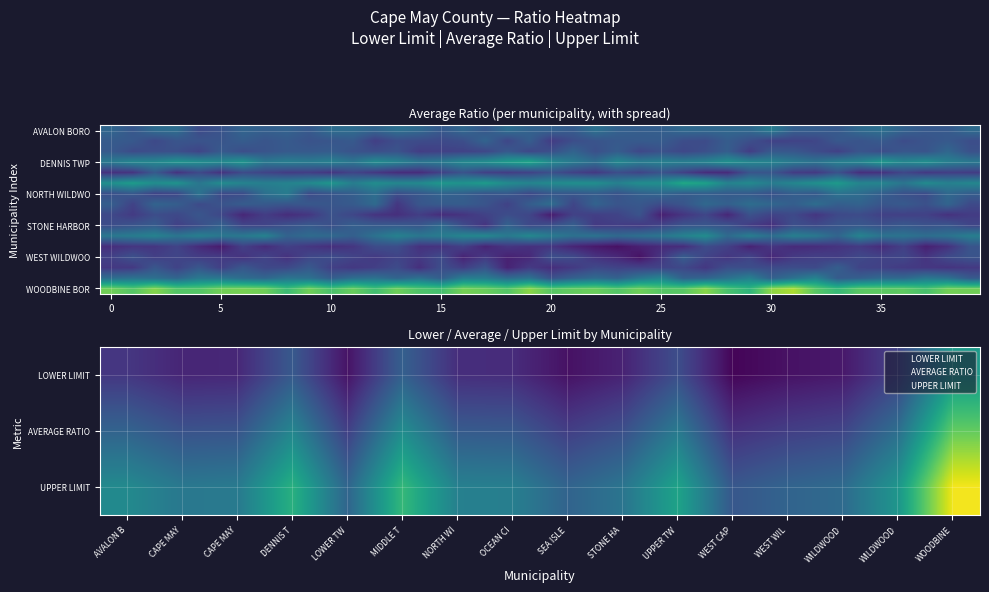

What is the difference between the second highest and second lowest values in the UPPER LIMIT series?

19.2